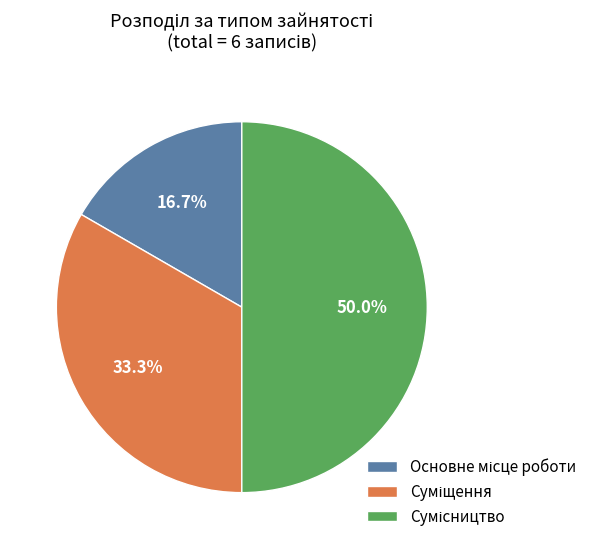

What percentage do Основне місце роботи and Сумісництво together represent?

66.7%